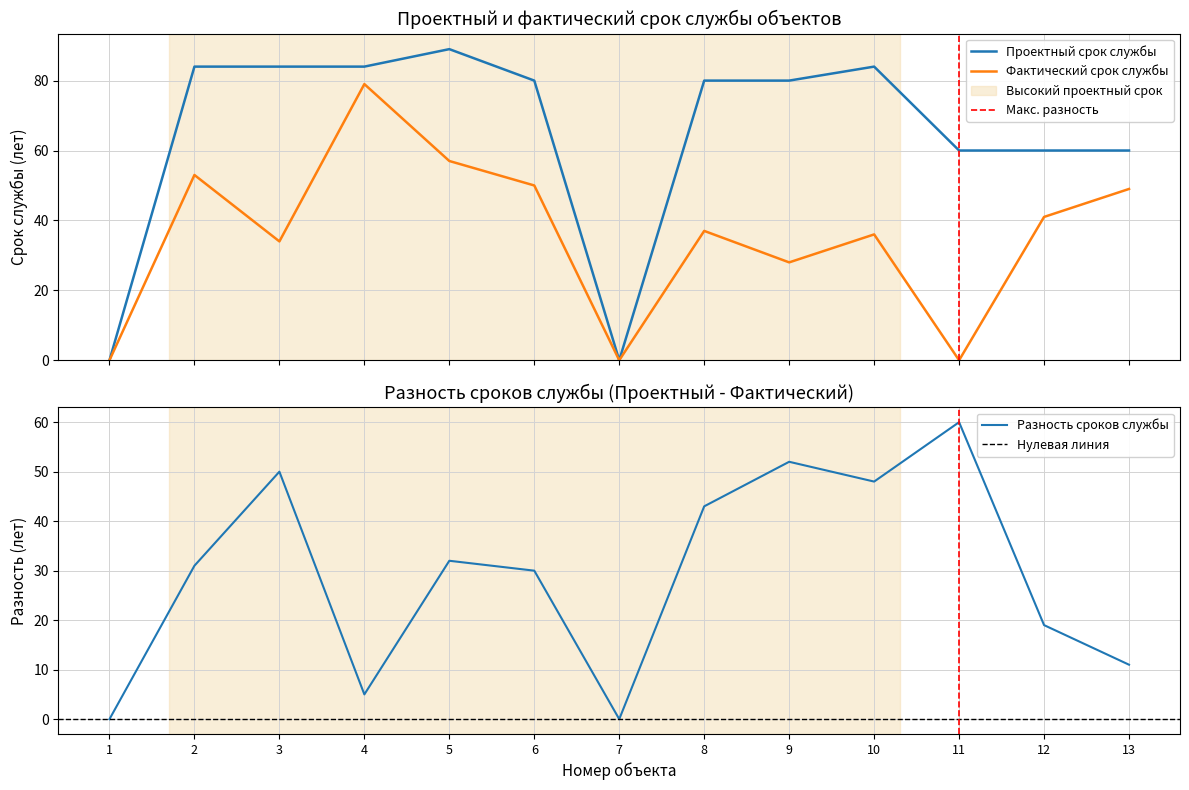

In Фактический срок службы, how many points are lower than both neighbors (excluding endpoints)?

4